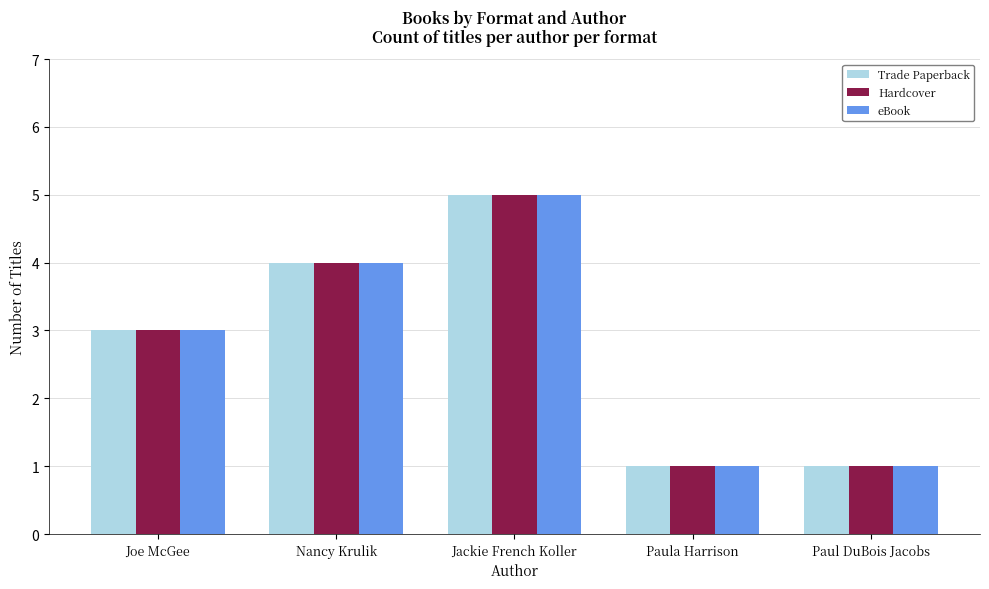

How many groups of bars are there?

5